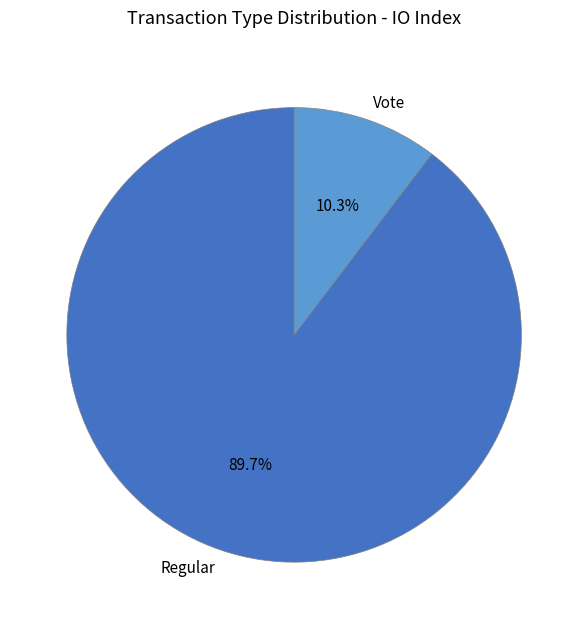

How much of the chart is everything except Vote?

89.7%